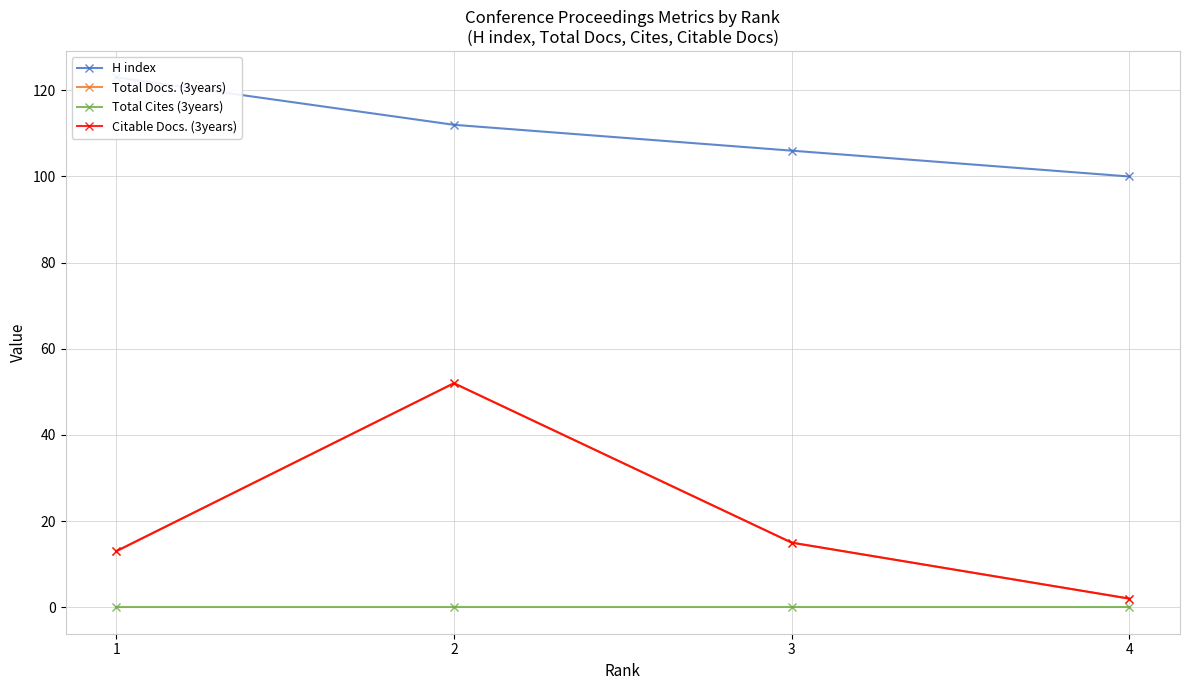

What are all the series names shown in the legend?

H index, Total Docs. (3years), Total Cites (3years), Citable Docs. (3years)